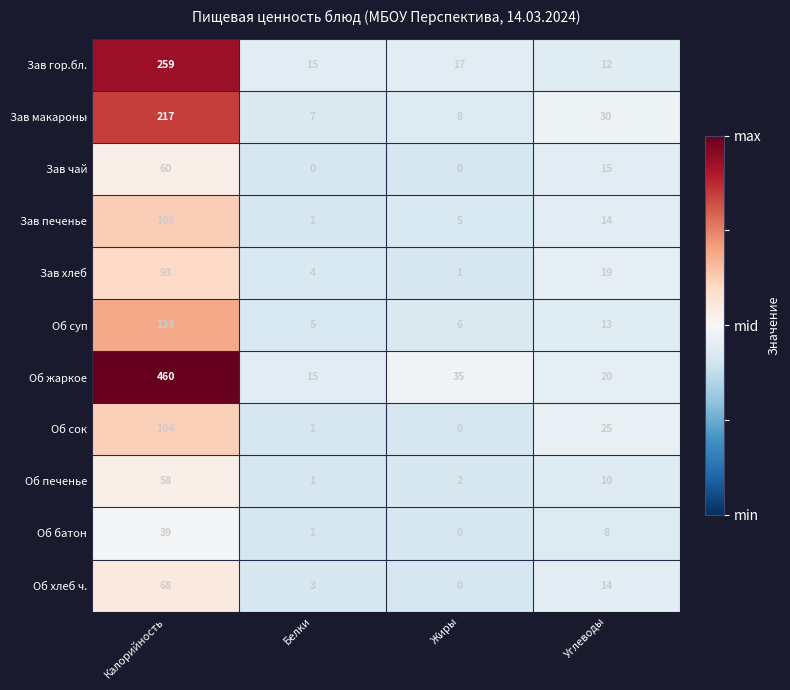

What is the difference between the Зав печенье values at Углеводы and Белки?

13